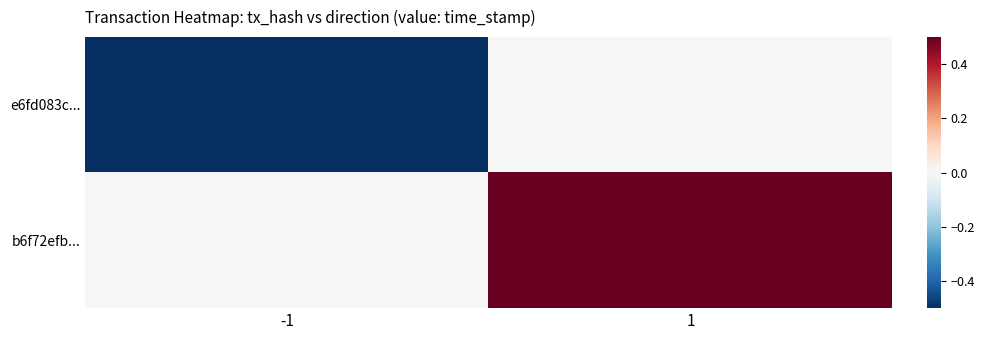

Reading left to right, what are all the values shown in this chart?

e6fd083c...: -1=-0.5	1=0.0
b6f72efb...: -1=0.0	1=0.5